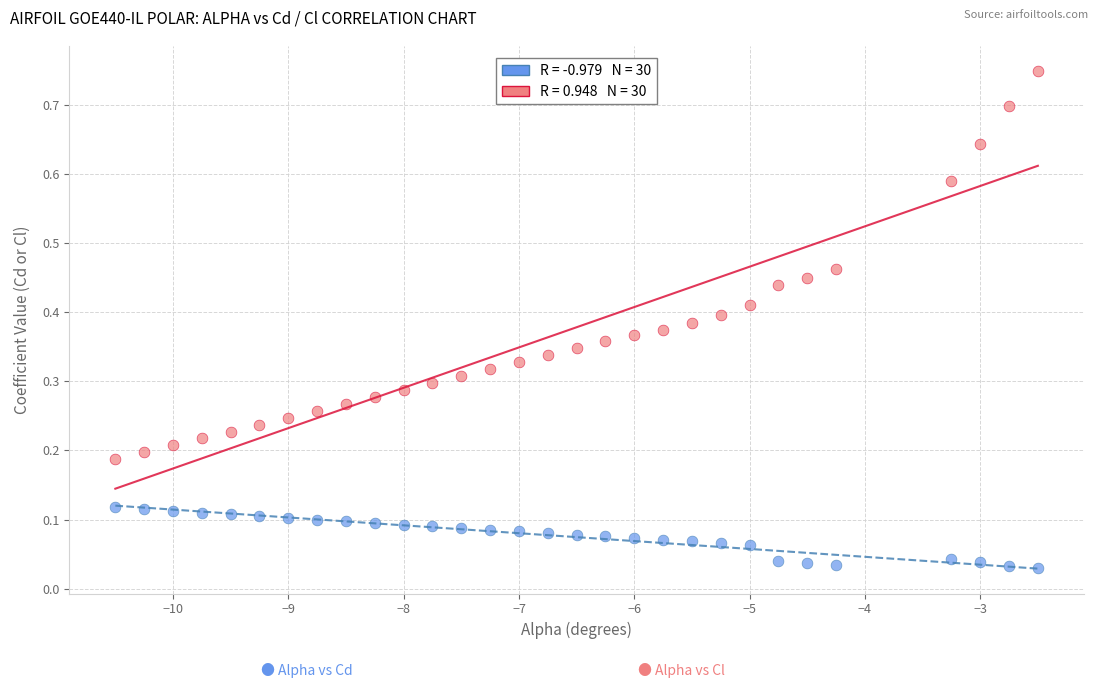

Across all data points, what is the range of X values (max minus min)?

8.0